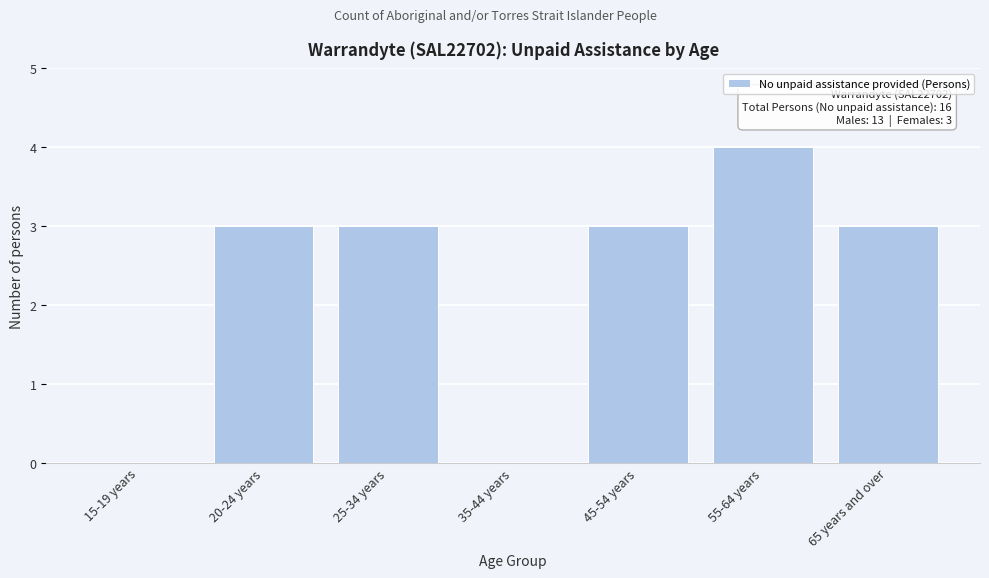

Reading left to right, list all the values displayed in this chart.

15-19 years=0	20-24 years=3	25-34 years=3	35-44 years=0	45-54 years=3	55-64 years=4	65 years and over=3